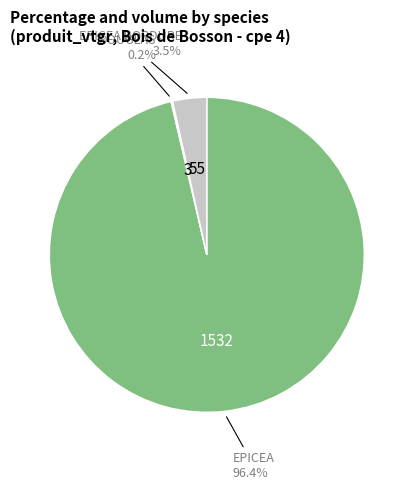

Is there a majority slice in this chart?

Yes